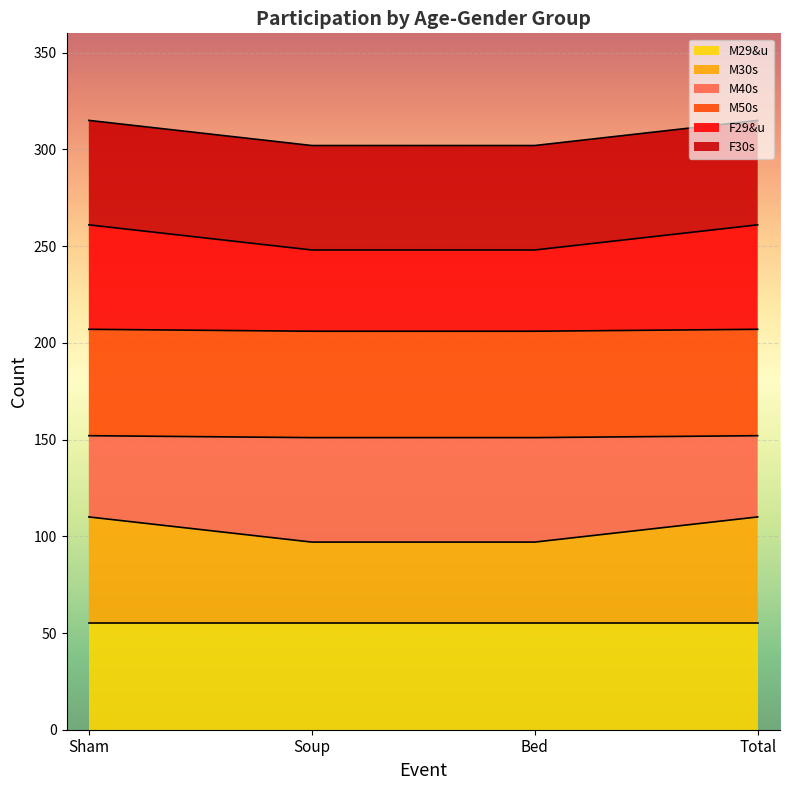

Does the chart display data point markers on the line(s)?

No